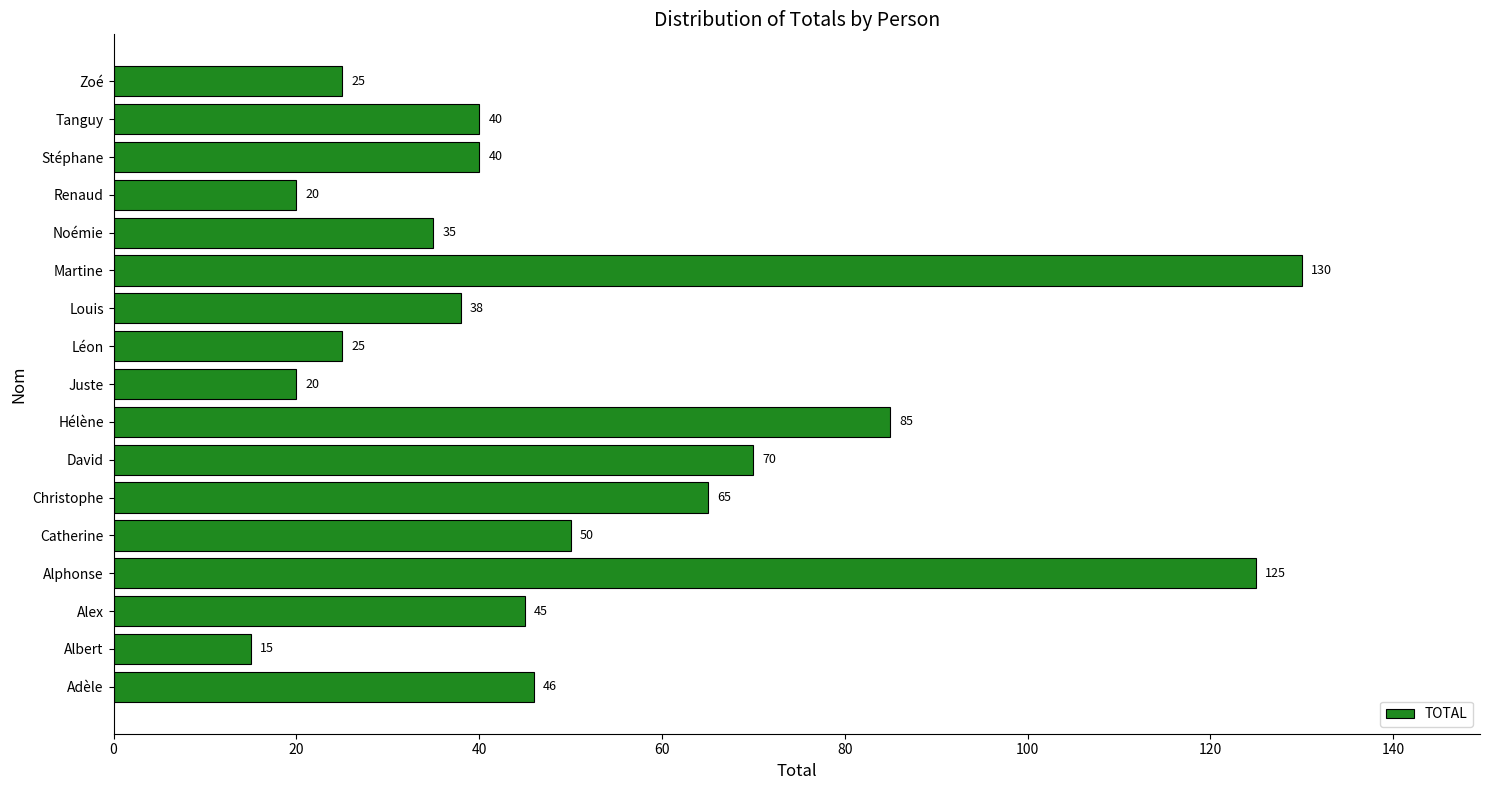

Are the bars grouped side by side (vs. stacked)?

No